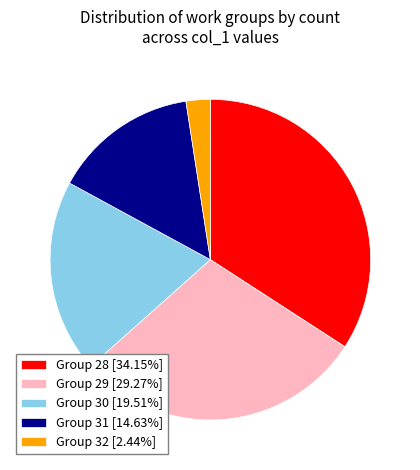

Does Group 29 [29.27%] represent more than half of the total?

No